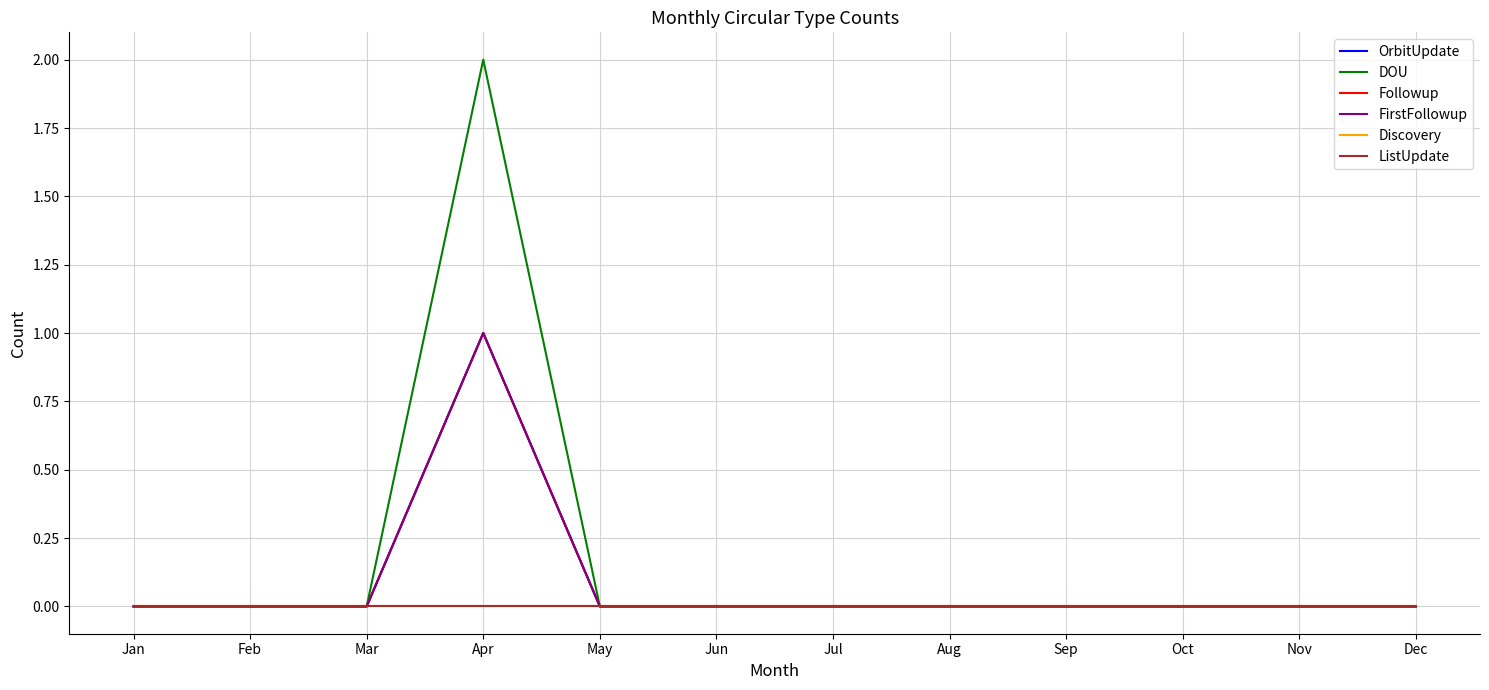

Is it true that FirstFollowup equals 1 at Mar?

False